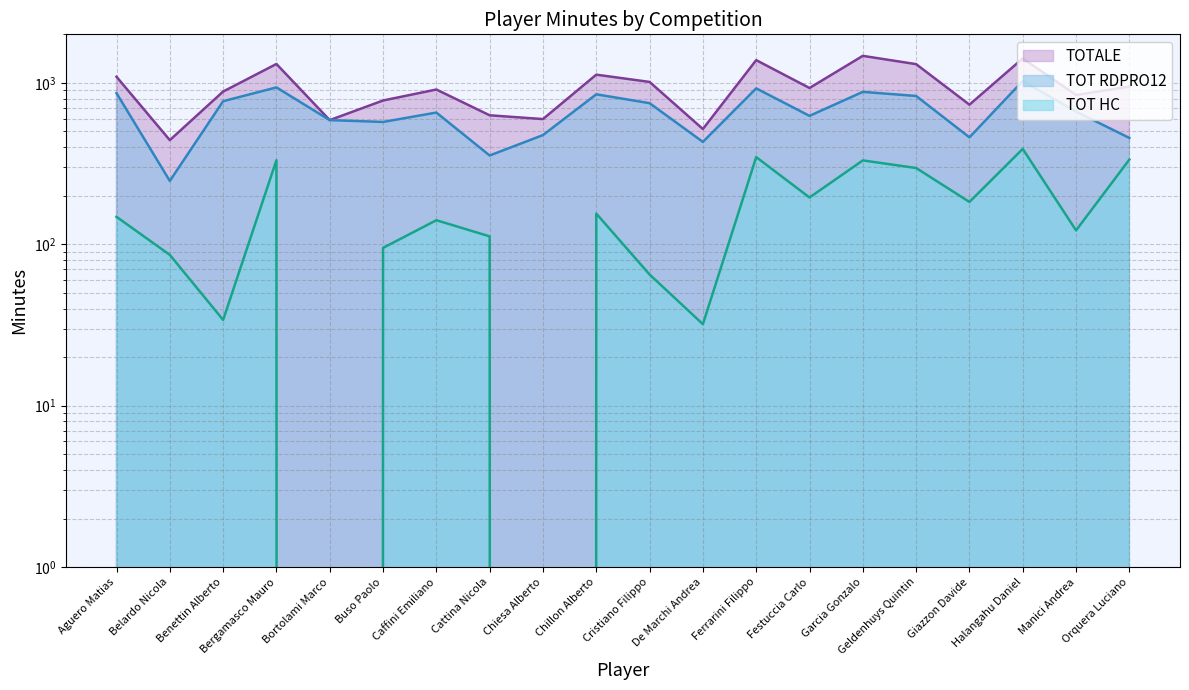

True or false: TOT RDPRO12 and TOT HC cross at least once.

False